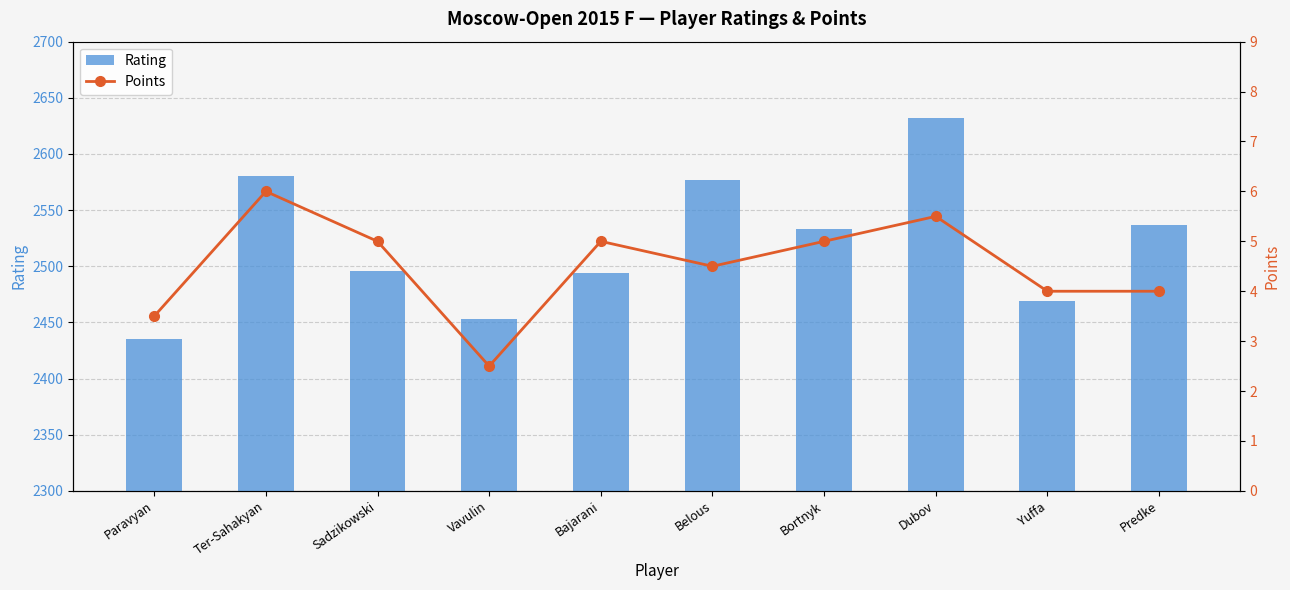

Count the number of categories in the chart.

10